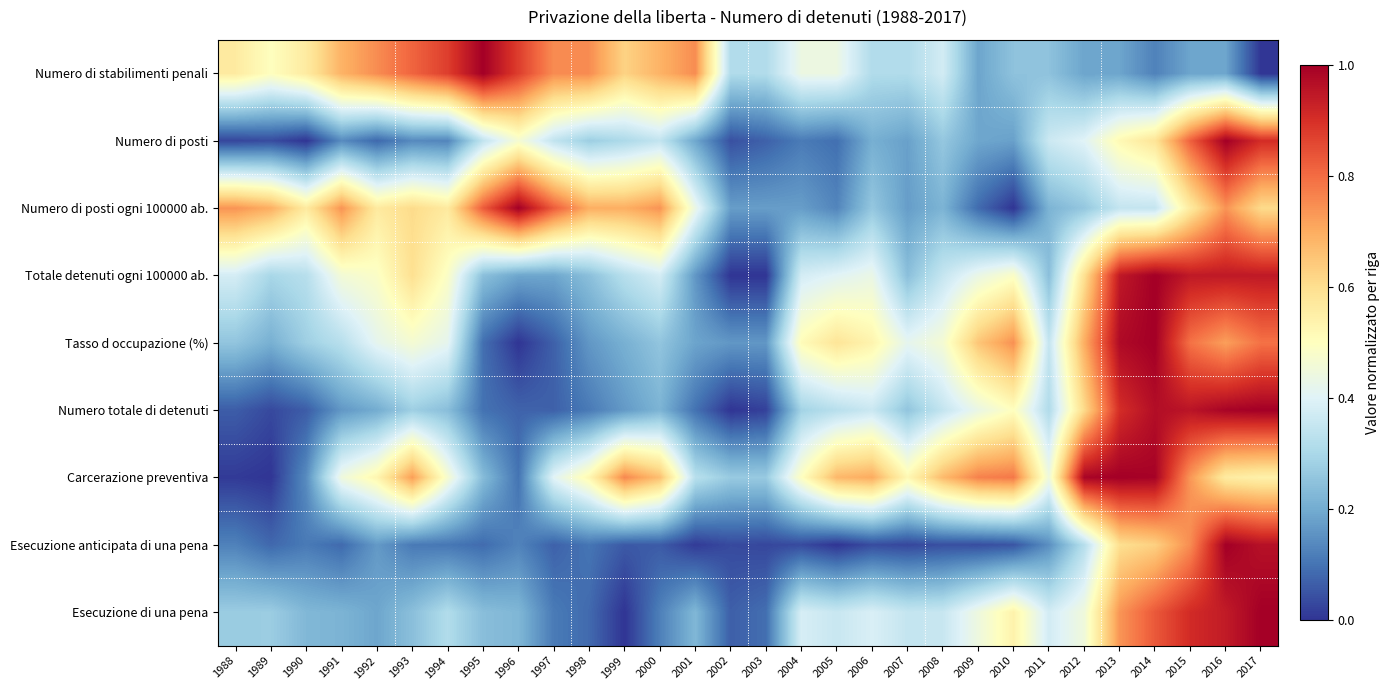

Rank the series at 2001 from highest to lowest value.

Numero di stabilimenti penali, Numero di posti ogni 100000 ab., Carcerazione preventiva, Esecuzione di una pena, Numero di posti, Tasso d occupazione (%), Totale detenuti ogni 100000 ab., Numero totale di detenuti, Esecuzione anticipata di una pena